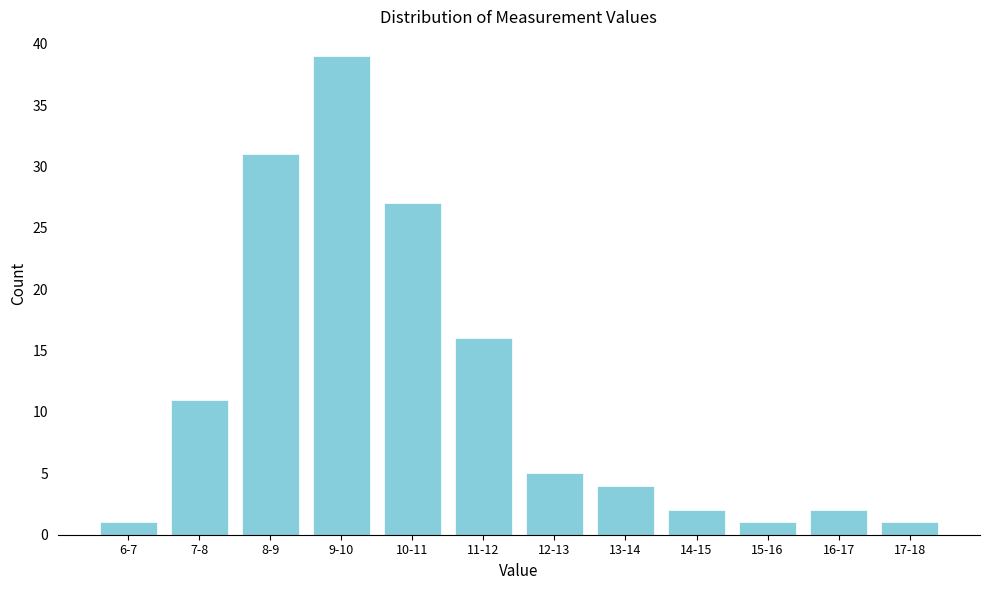

Reading right to left, what are all the values shown in this chart?

17-18=1	16-17=2	15-16=1	14-15=2	13-14=4	12-13=5	11-12=16	10-11=27	9-10=39	8-9=31	7-8=11	6-7=1